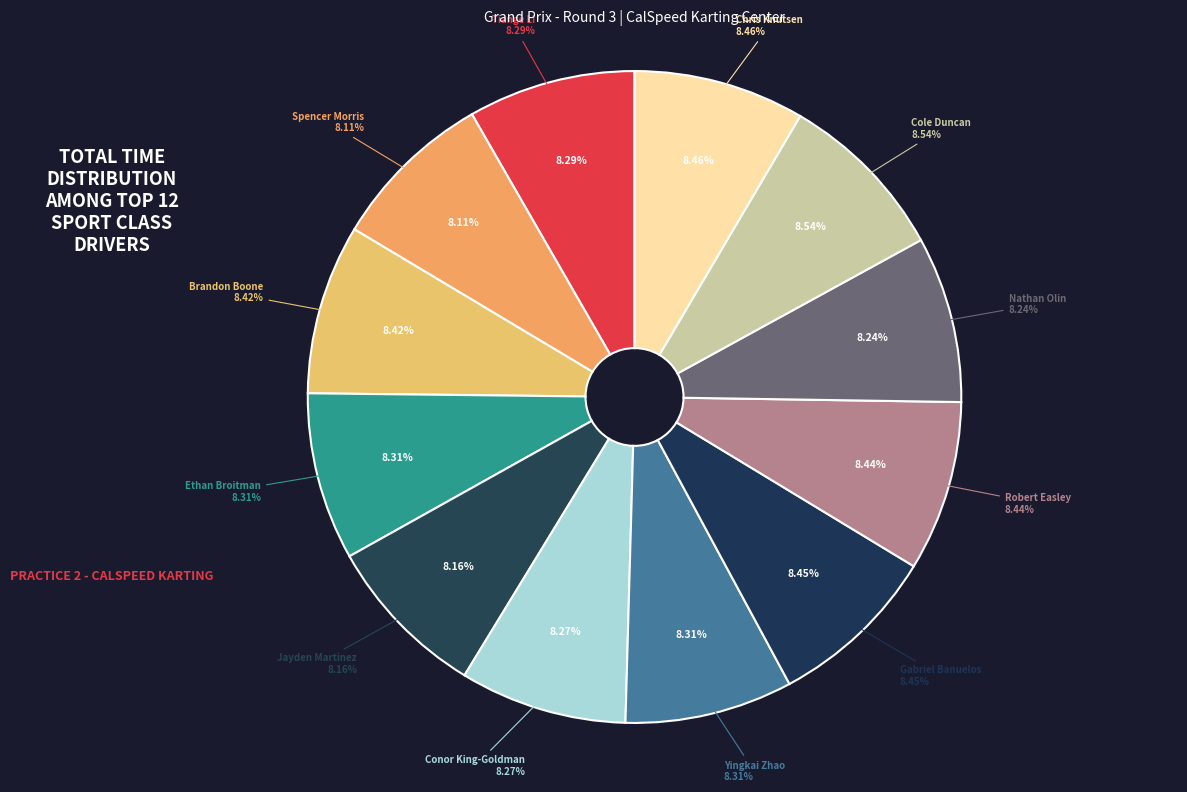

Which category has the biggest portion of the pie?

Cole Duncan